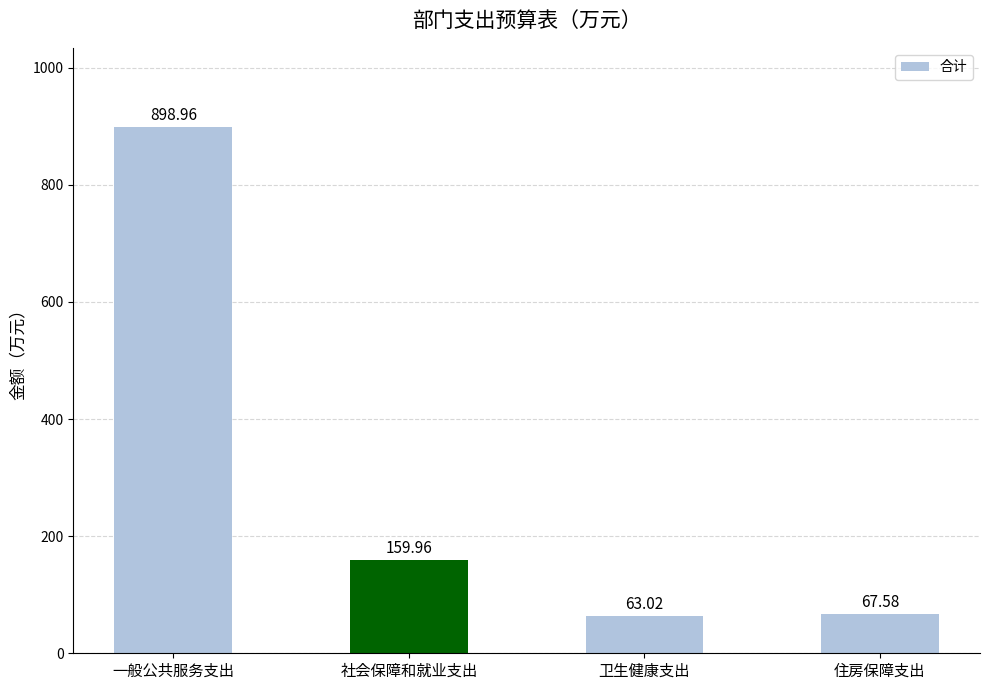

Rank the categories by value from highest to lowest.

一般公共服务支出, 社会保障和就业支出, 住房保障支出, 卫生健康支出